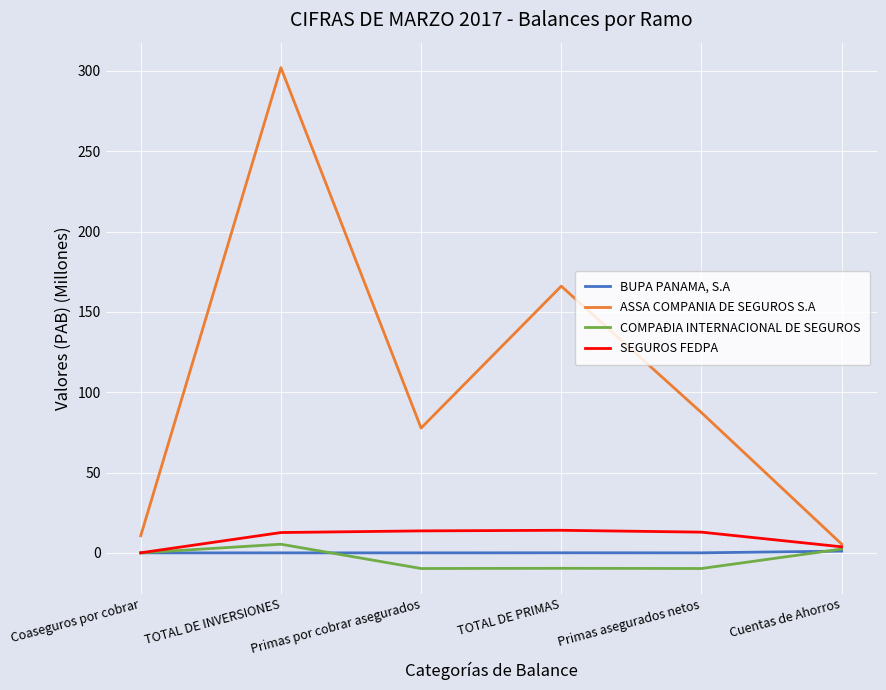

At Cuentas de Ahorros, list the series in order from smallest to largest.

BUPA PANAMA, S.A, COMPAÐIA INTERNACIONAL DE SEGUROS, SEGUROS FEDPA, ASSA COMPANIA DE SEGUROS S.A